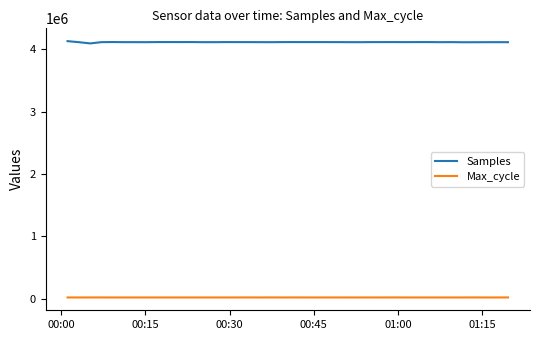

What is the greatest value displayed?

4128381